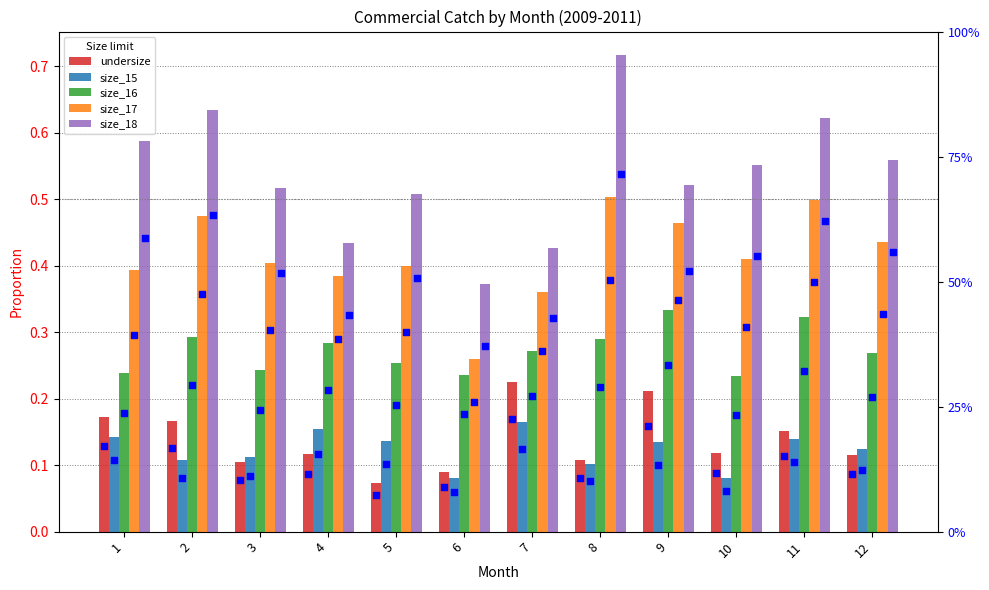

Which series contains the lowest Y value?

undersize